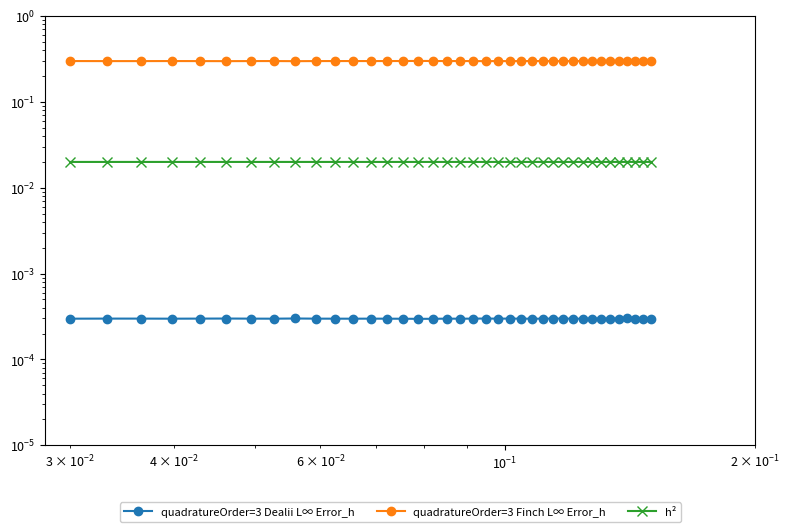

How many lines are shown in the chart?

3